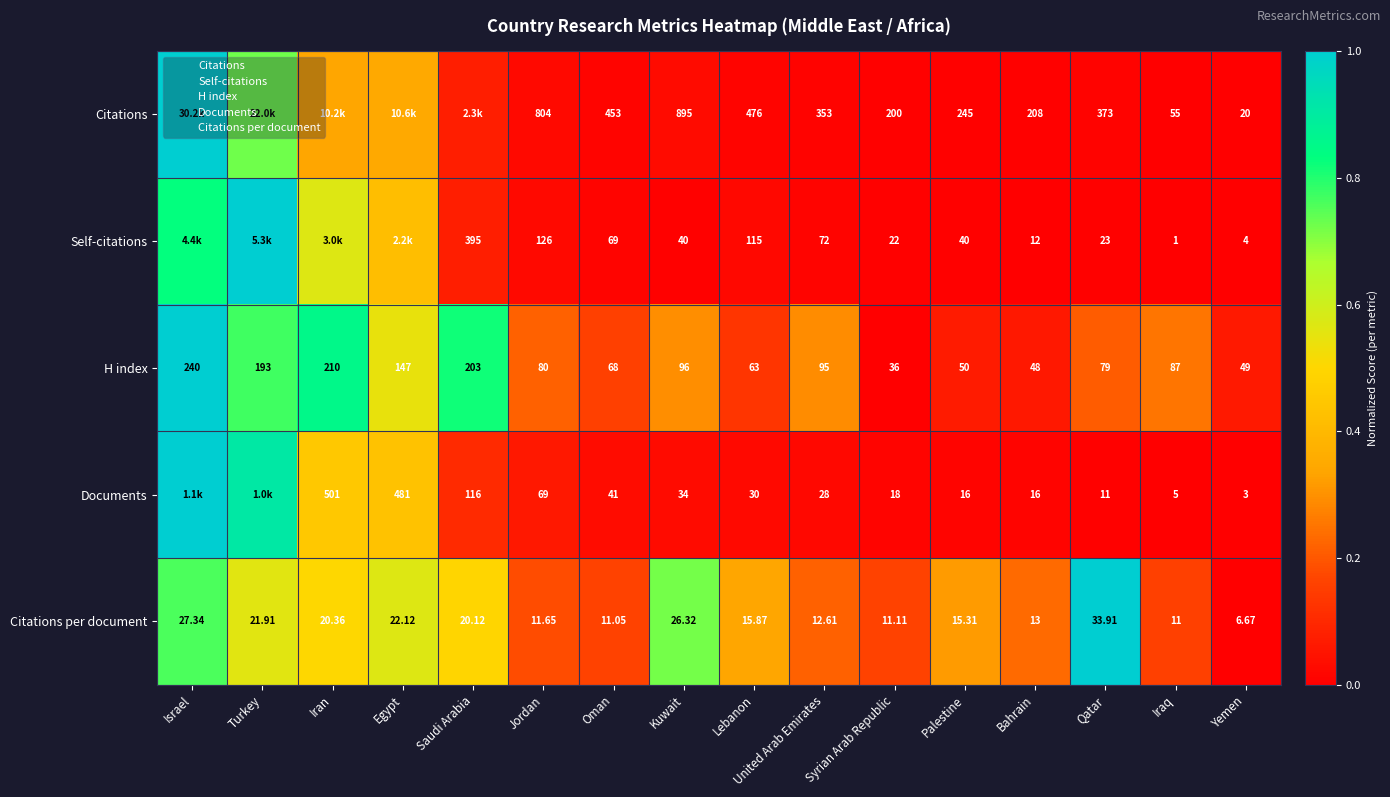

List the labels in order of H index value, largest first.

Israel, Iran, Saudi Arabia, Turkey, Egypt, Kuwait, United Arab Emirates, Iraq, Jordan, Qatar, Oman, Lebanon, Palestine, Yemen, Bahrain, Syrian Arab Republic